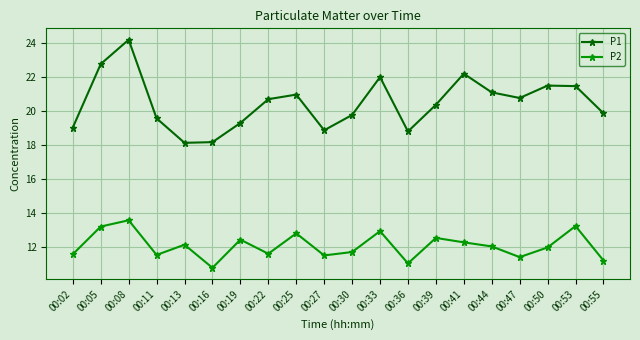

Rank the series by their maximum value, from highest to lowest.

P1, P2